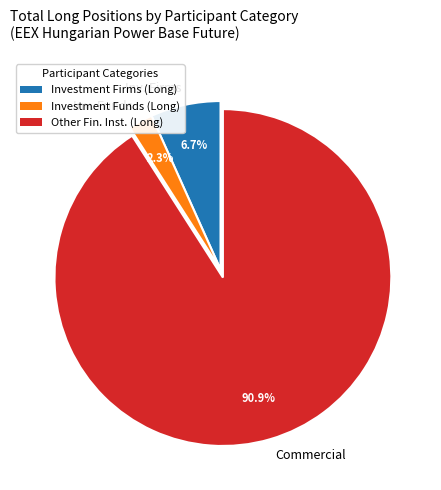

What is the ratio of the value at Inv. Funds to the value at Inv. Firms?

0.3